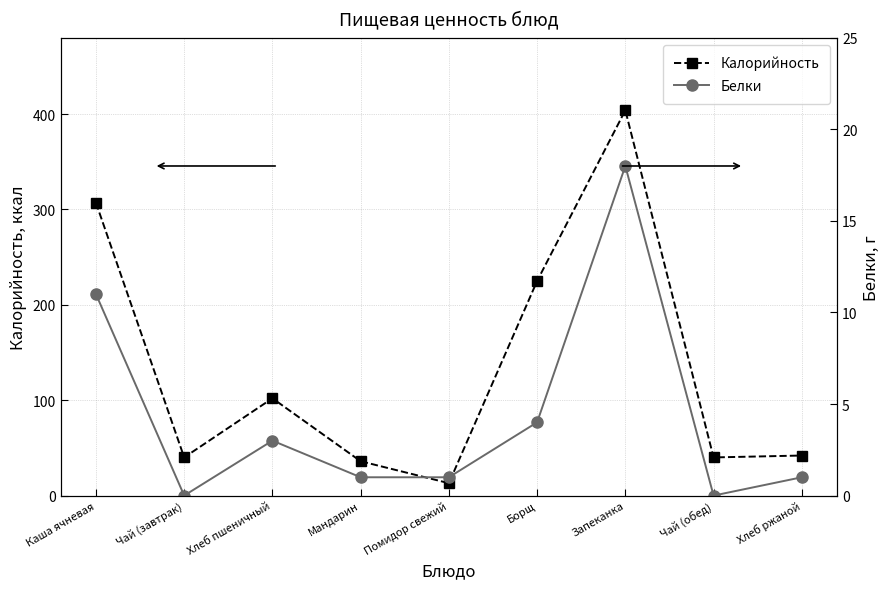

True or false: Белки and Калорийность cross at least once.

False